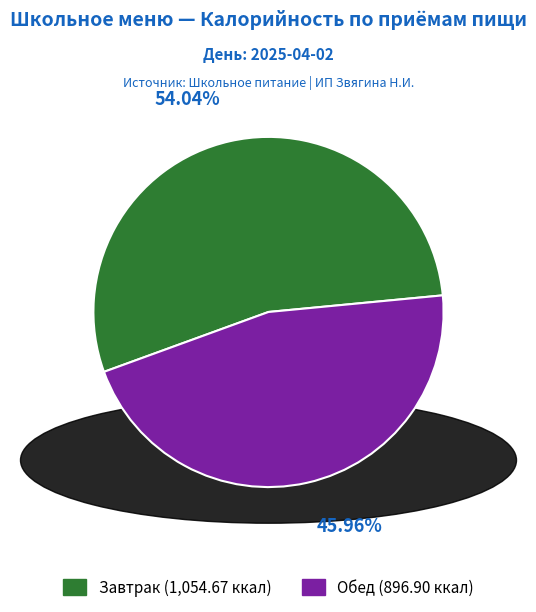

What percentage is the Обед slice, to the nearest percent?

46%